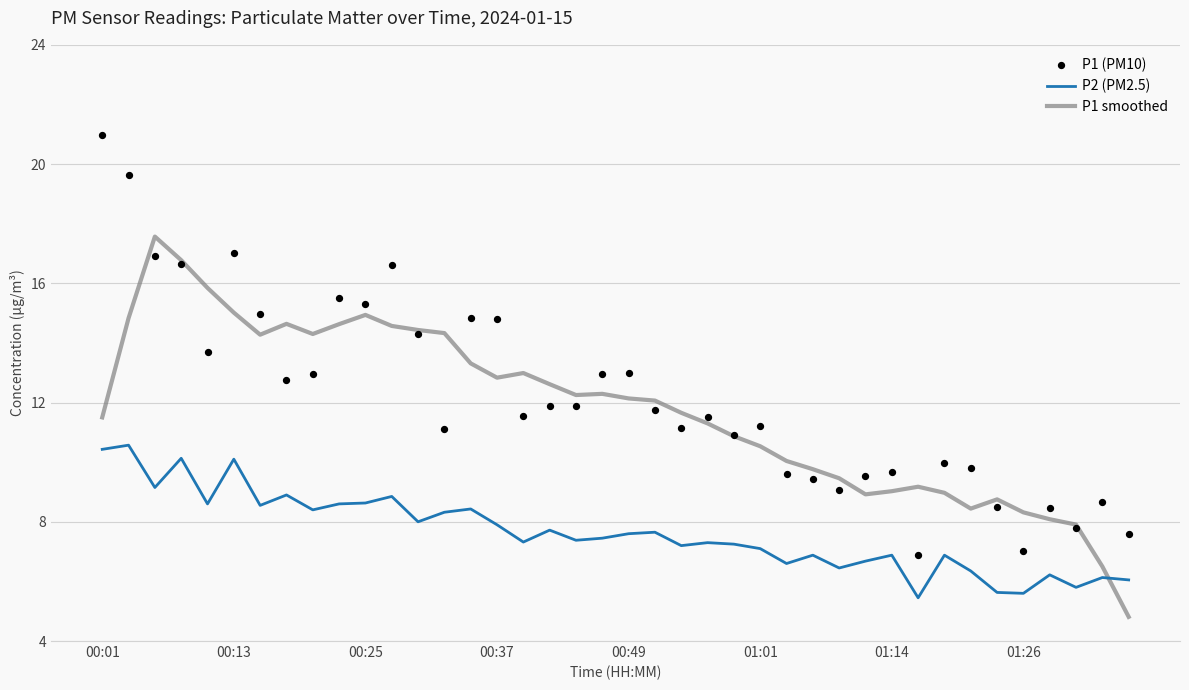

Which series contains the lowest Y value?

P1 smoothed